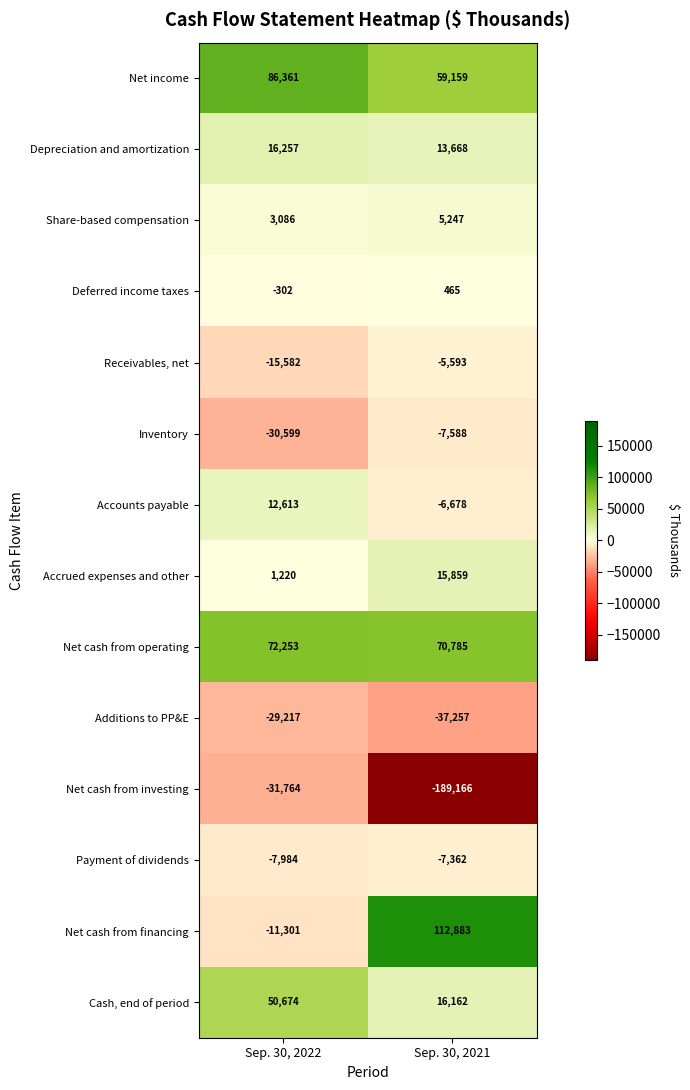

What is the maximum value for Share-based compensation?

5247